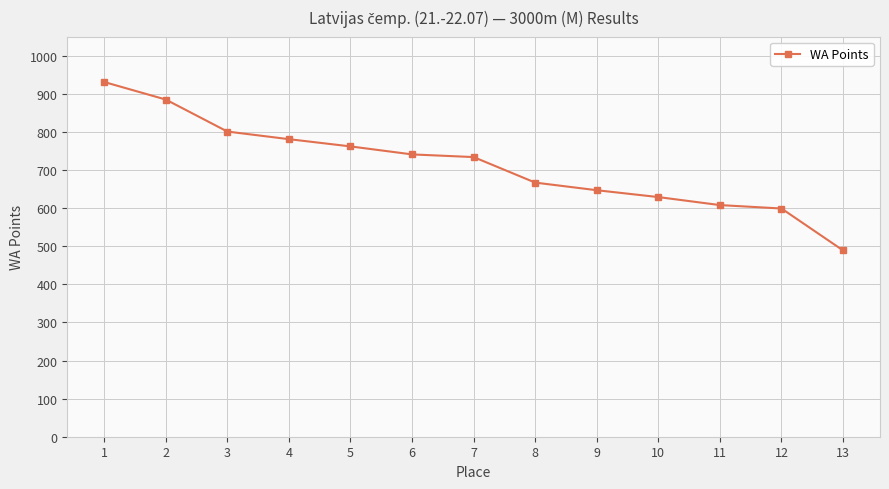

What is the greatest value displayed?

931